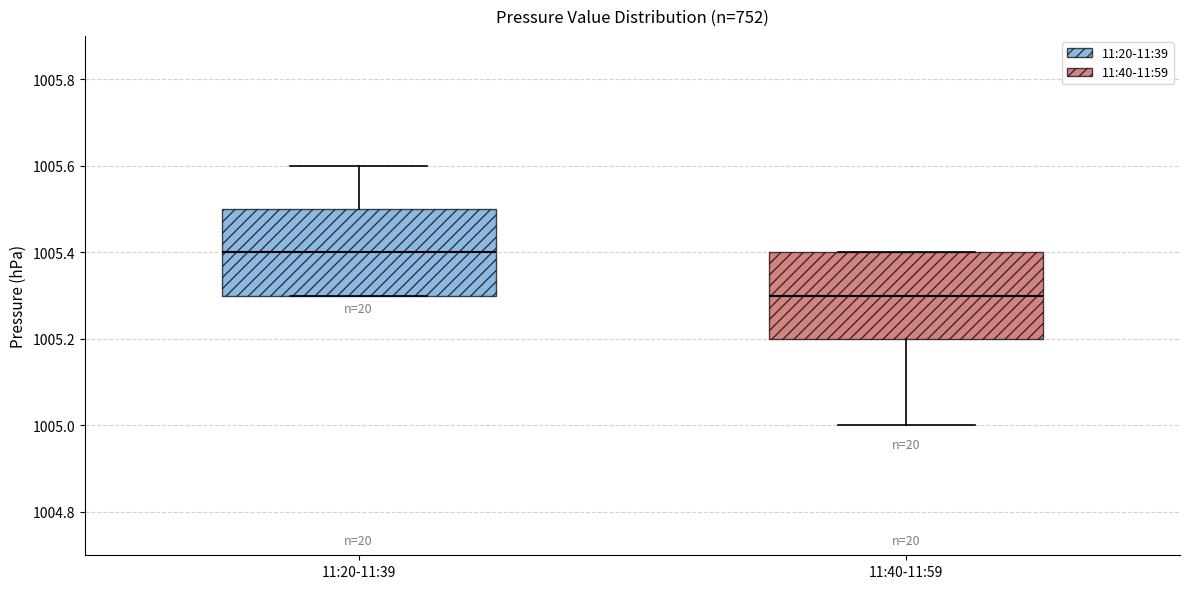

Where does the upper whisker of the box for 11:20-11:39 end on the y-axis? The values are not printed on the chart, so give them approximately, as read against the axis.

1005.6